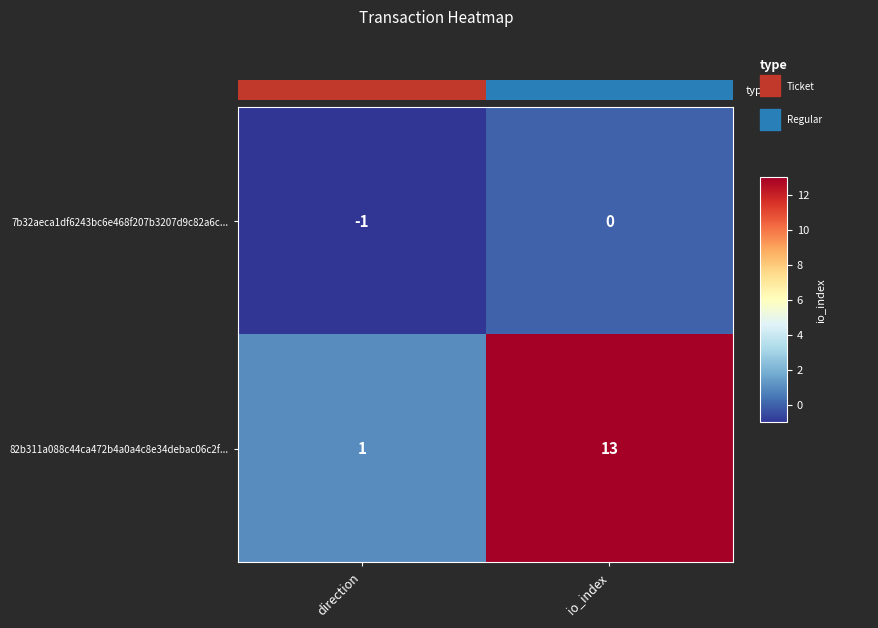

What is the total value across all series at io_index?

13